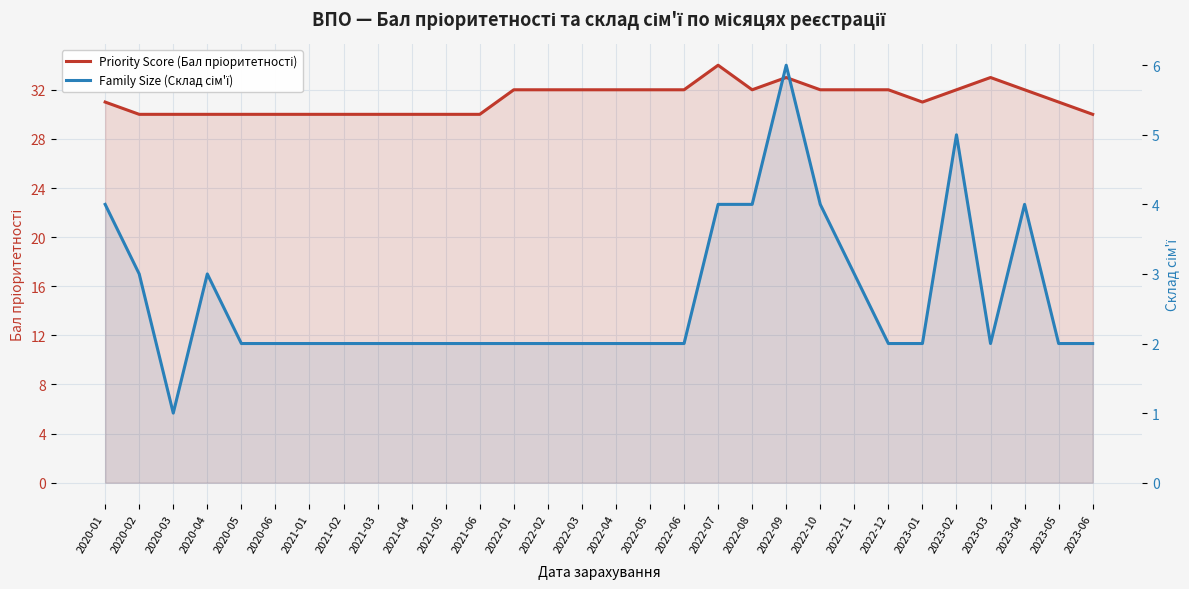

Reading right to left, extract all data points from this chart.

Priority Score (Бал пріоритетності): 30	31	32	33	32	31	32	32	32	33	32	34	32	32	32	32	32	32	30	30	30	30	30	30	30	30	30	30	30	31
Family Size (Склад сім'ї): 2	2	4	2	5	2	2	3	4	6	4	4	2	2	2	2	2	2	2	2	2	2	2	2	2	2	3	1	3	4